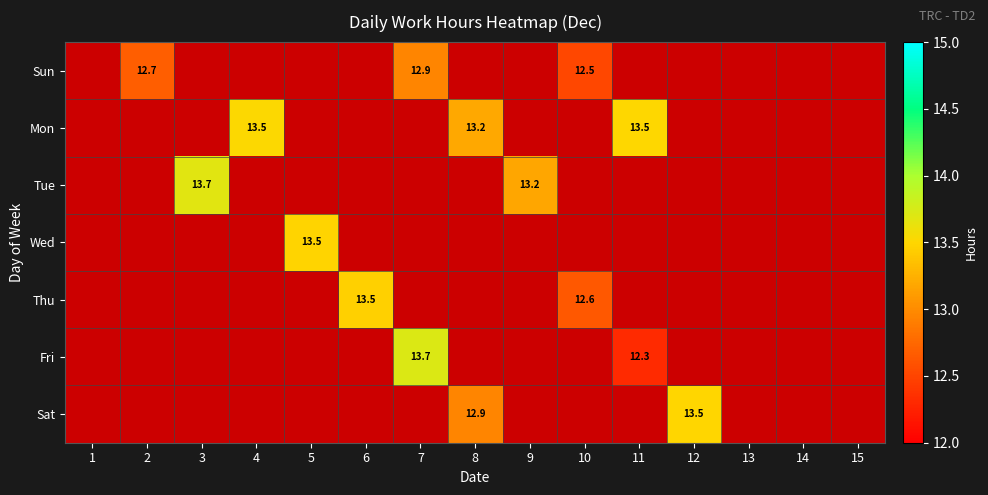

Which category has the highest value across all series?

7